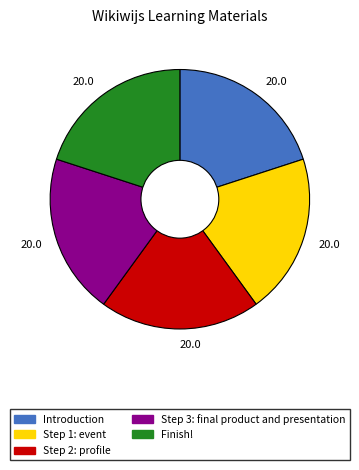

What is the ratio of the value at Step 1: event to the value at Introduction?

1.0